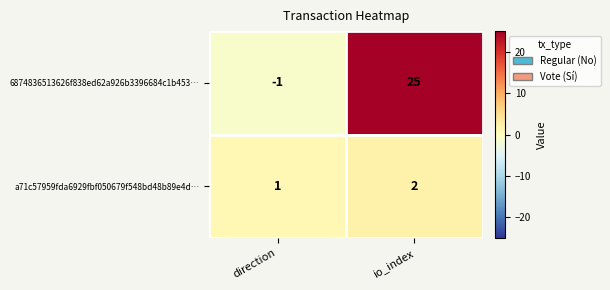

Which series has the largest total across all categories?

6874836513626f838ed62a926b3396684c1b453…